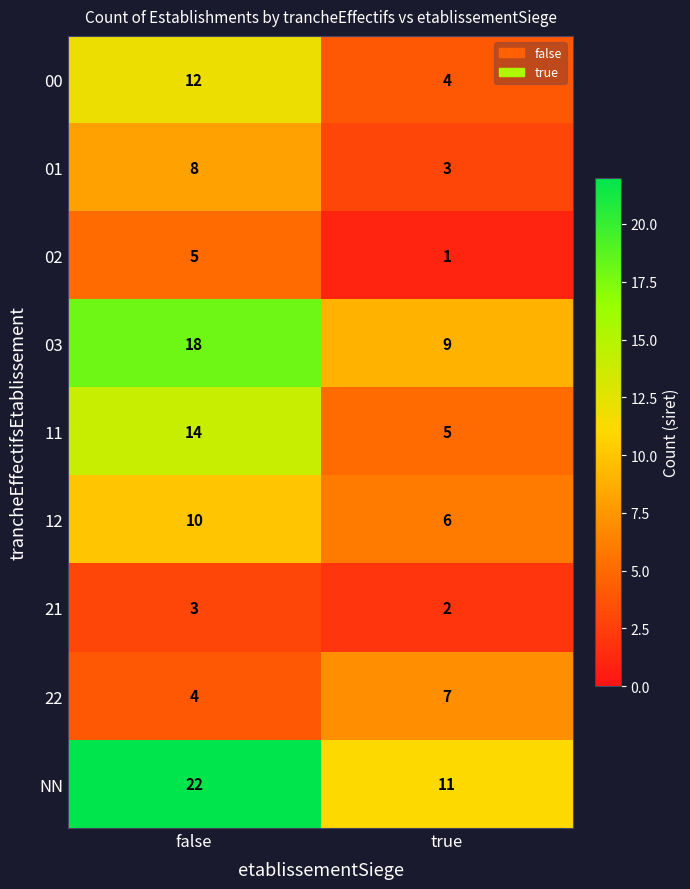

Is it true that 11 equals 23 at false?

False